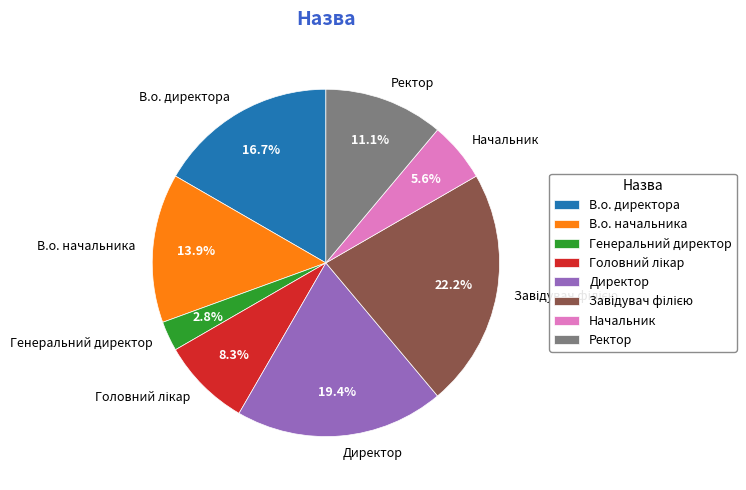

To the nearest percent, what percentage of the pie is Генеральний директор?

3%